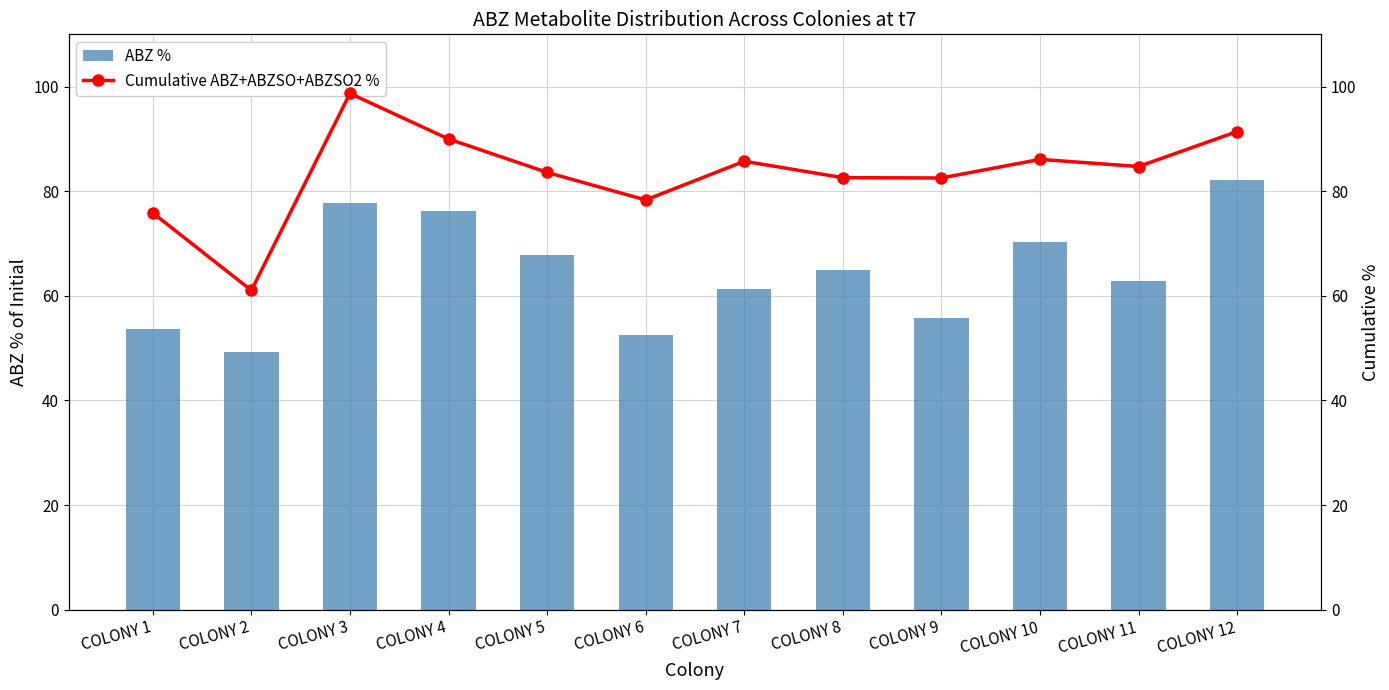

What is the lowest value of the ABZ % series?

49.2